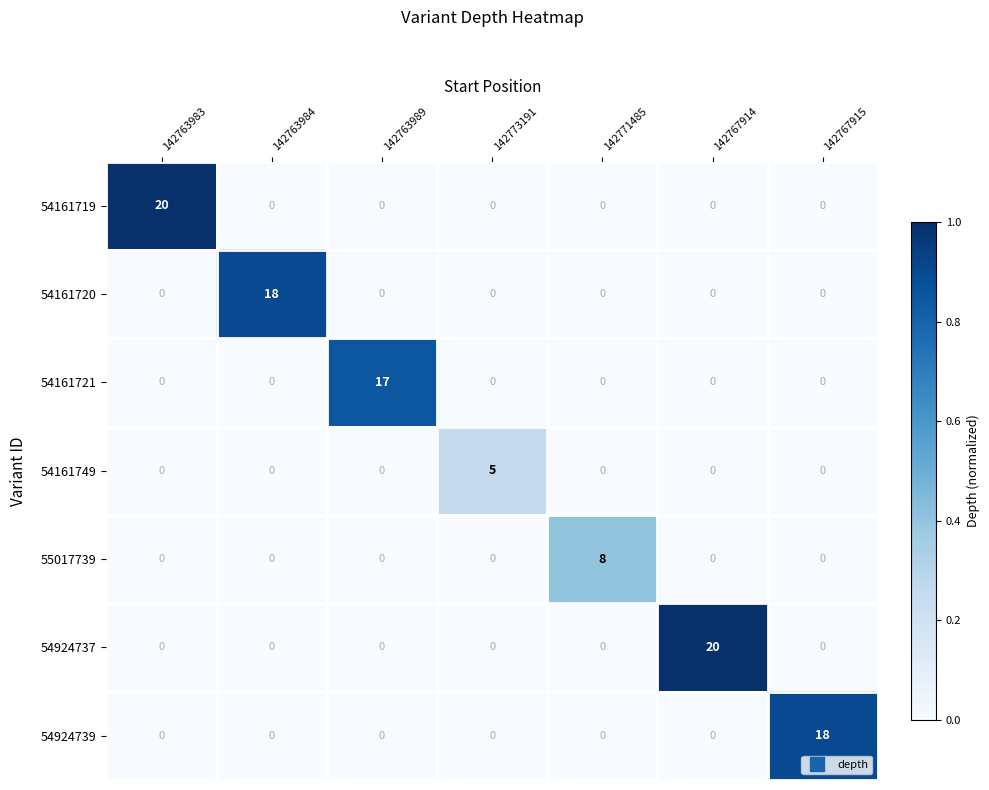

The 54161719 series shows 0 at 142773191. True or false?

True